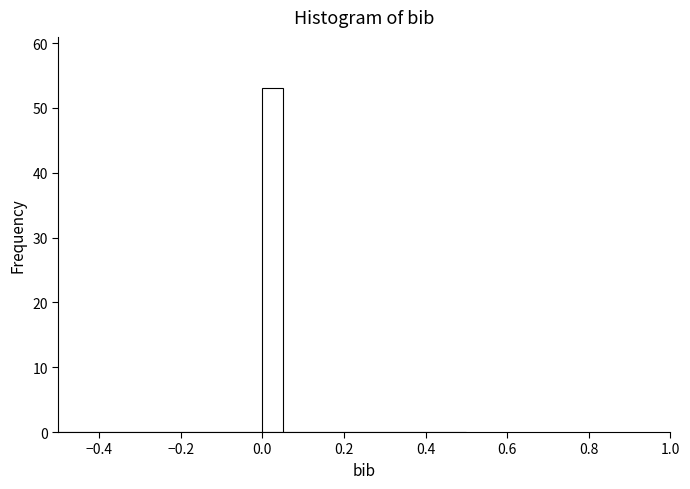

Read against the x-axis, roughly where is the centre of the tallest bar?

0.02